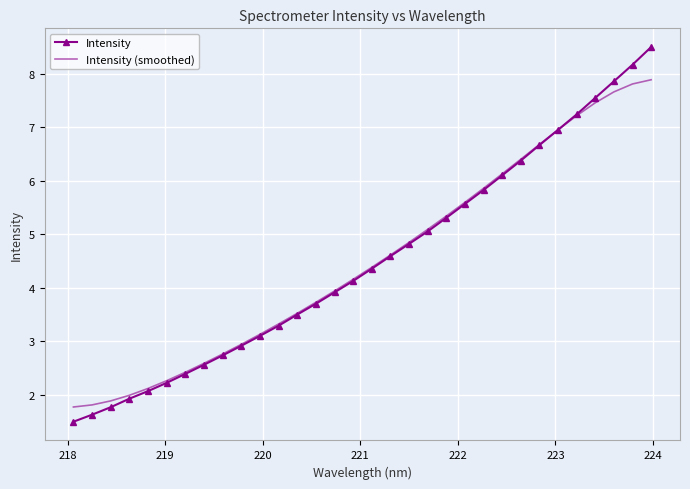

What is the minimum value for Intensity?

1.5